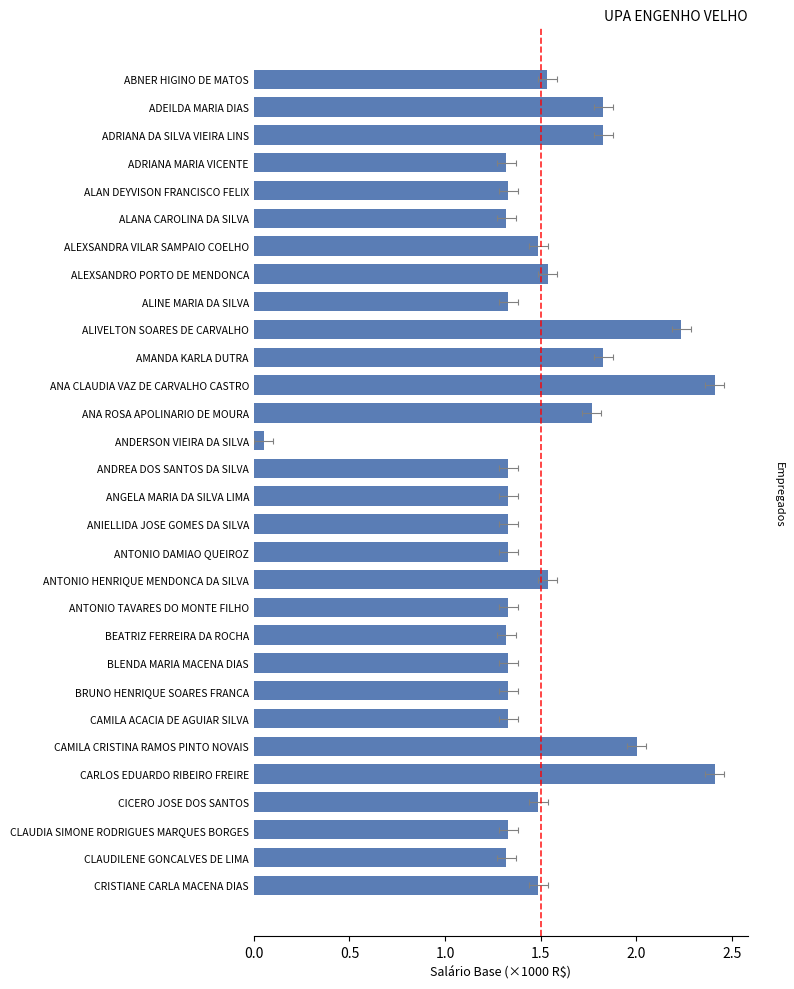

How many bars are there in total?

30